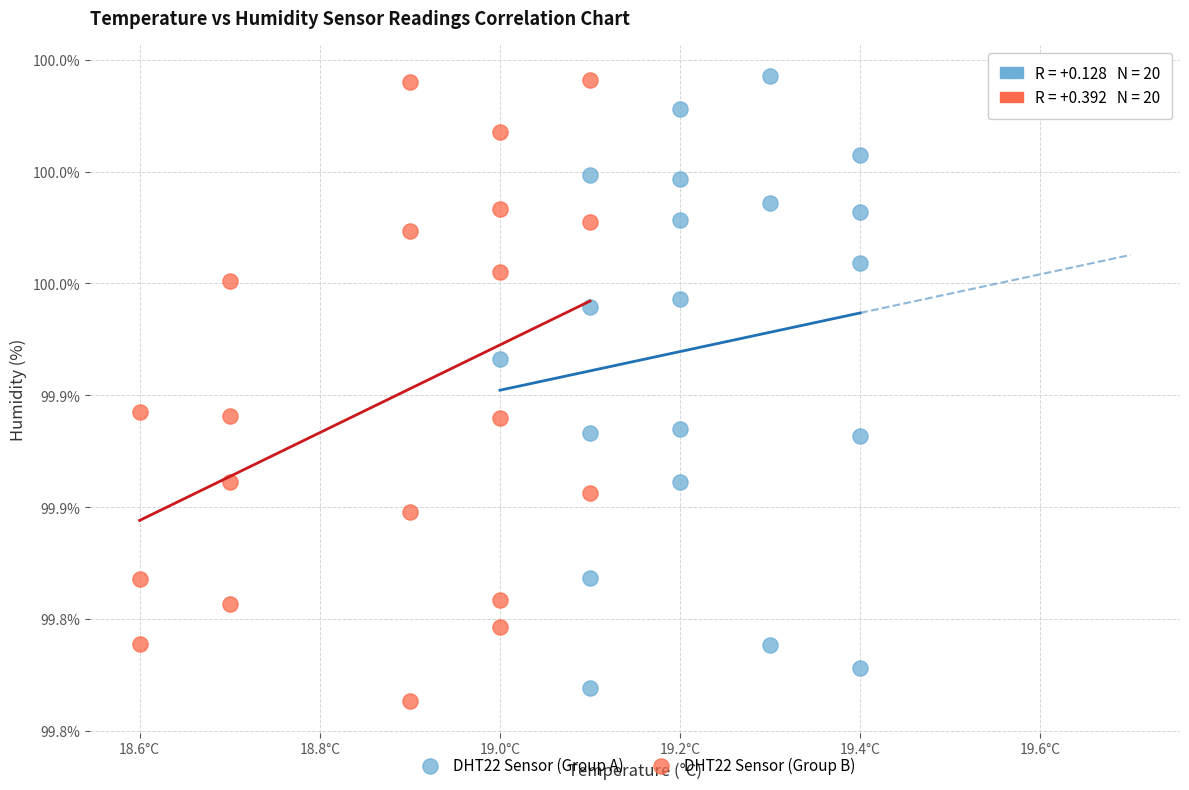

Which series reaches the minimum Y coordinate?

DHT22 Sensor (Group B)